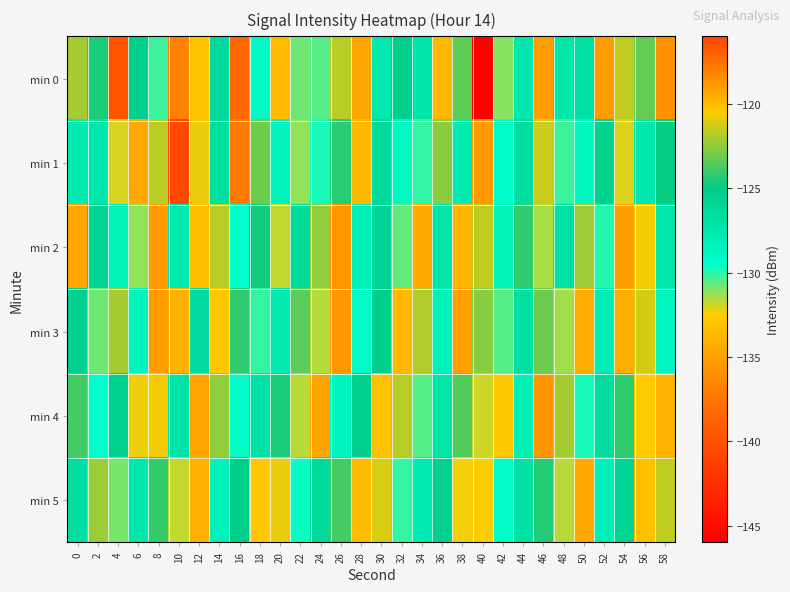

Reading right to left, what are all the values shown in this chart?

min 0: 58=-118.6	56=-123.2	54=-121.6	52=-119.0	50=-126.9	48=-127.4	46=-118.9	44=-127.5	42=-131.1	40=-145.9	38=-123.4	36=-119.8	34=-127.2	32=-125.3	30=-127.7	28=-134.7	26=-121.8	24=-130.5	22=-130.8	20=-120.0	18=-129.1	16=-138.3	14=-126.4	12=-120.2	10=-118.2	8=-130.2	6=-125.3	4=-116.5	2=-124.5	0=-122.1
min 1: 58=-124.9	56=-127.4	54=-132.1	52=-125.6	50=-128.8	48=-130.2	46=-121.4	44=-126.7	42=-129.3	40=-135.4	38=-127.8	36=-122.6	34=-130.1	32=-128.9	30=-126.4	28=-133.7	26=-124.3	24=-129.8	22=-131.2	20=-128.5	18=-123.1	16=-137.3	14=-126.7	12=-120.9	10=-140.6	8=-121.7	6=-134.6	4=-132.0	2=-127.4	0=-127.8
min 2: 58=-127.5	56=-120.7	54=-135.2	52=-129.9	50=-122.3	48=-126.8	46=-131.5	44=-124.1	42=-128.3	40=-121.6	38=-133.8	36=-127.2	34=-119.4	32=-130.7	30=-125.9	28=-128.1	26=-135.6	24=-122.5	22=-126.3	20=-131.8	18=-124.7	16=-129.5	14=-121.8	12=-133.4	10=-127.6	8=-118.9	6=-131.2	4=-128.4	2=-125.7	0=-119.3
min 3: 58=-128.7	56=-121.3	54=-134.3	52=-127.9	50=-119.5	48=-131.4	46=-123.1	44=-126.8	42=-130.5	40=-122.6	38=-135.1	36=-128.4	34=-121.9	32=-133.7	30=-125.2	28=-129.3	26=-118.8	24=-131.6	22=-123.4	20=-127.7	18=-130.1	16=-124.2	14=-132.9	12=-126.5	10=-119.7	8=-135.3	6=-128.6	4=-122.1	2=-130.8	0=-125.4
min 4: 58=-119.8	56=-132.6	54=-124.2	52=-126.5	50=-129.8	48=-122.1	46=-135.7	44=-128.2	42=-120.4	40=-131.9	38=-123.6	36=-127.3	34=-130.5	32=-121.8	30=-133.1	28=-125.4	26=-128.6	24=-119.3	22=-131.7	20=-124.5	18=-126.9	16=-129.2	14=-122.5	12=-134.8	10=-127.1	8=-120.7	6=-132.3	4=-125.6	2=-129.4	0=-123.8
min 5: 58=-121.6	56=-133.2	54=-125.8	52=-128.1	50=-119.4	48=-131.7	46=-124.4	44=-126.9	42=-129.3	40=-120.6	38=-132.4	36=-125.5	34=-127.8	32=-130.1	30=-121.2	28=-133.5	26=-123.8	24=-126.3	22=-129.6	20=-120.9	18=-132.7	16=-125.2	14=-128.4	12=-119.6	10=-131.8	8=-124.1	6=-127.5	4=-130.9	2=-122.3	0=-126.7